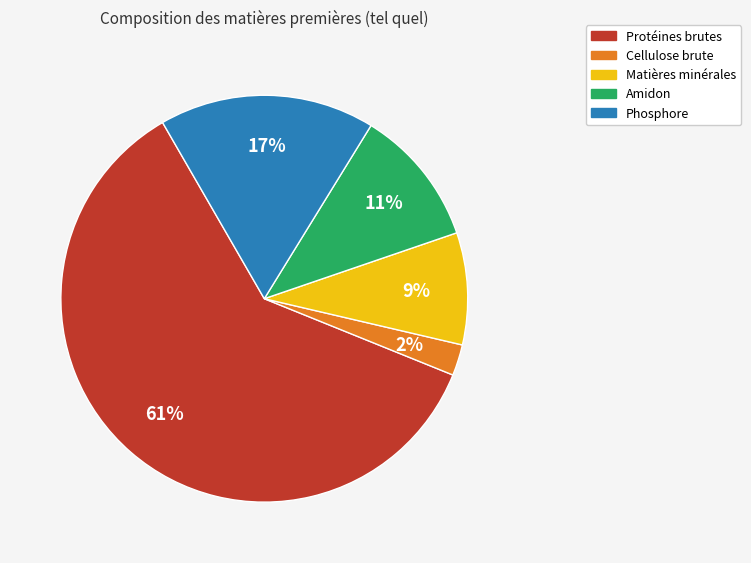

Which category accounts for the majority?

Protéines brutes